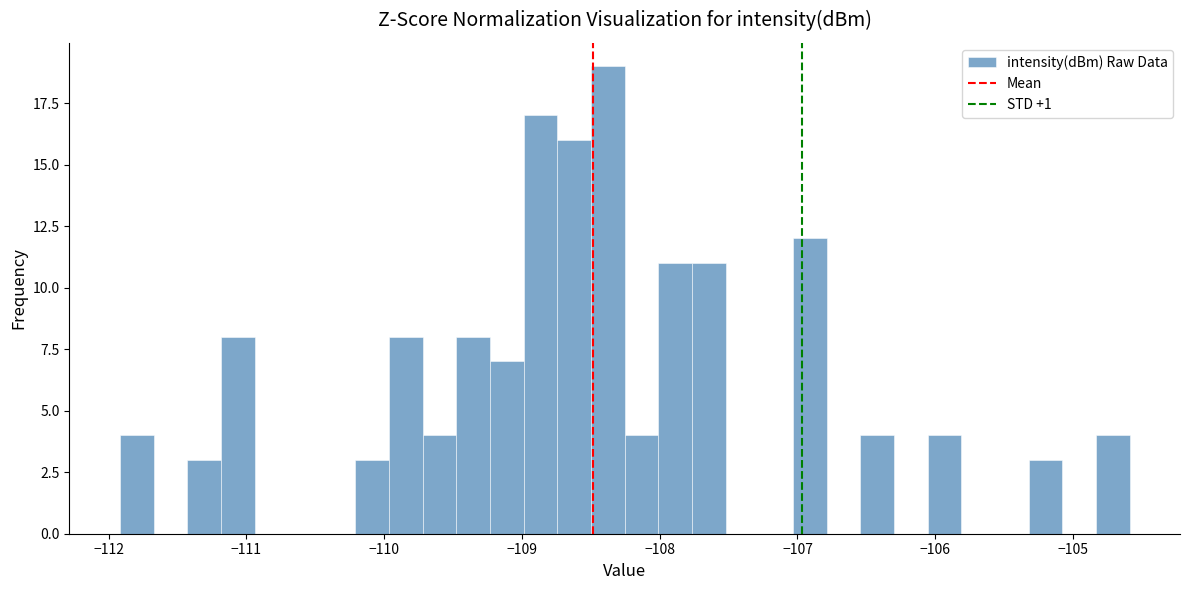

Around what value on the x-axis is the tallest bar? Give the approximate position of its centre, as read against the axis.

-108.4